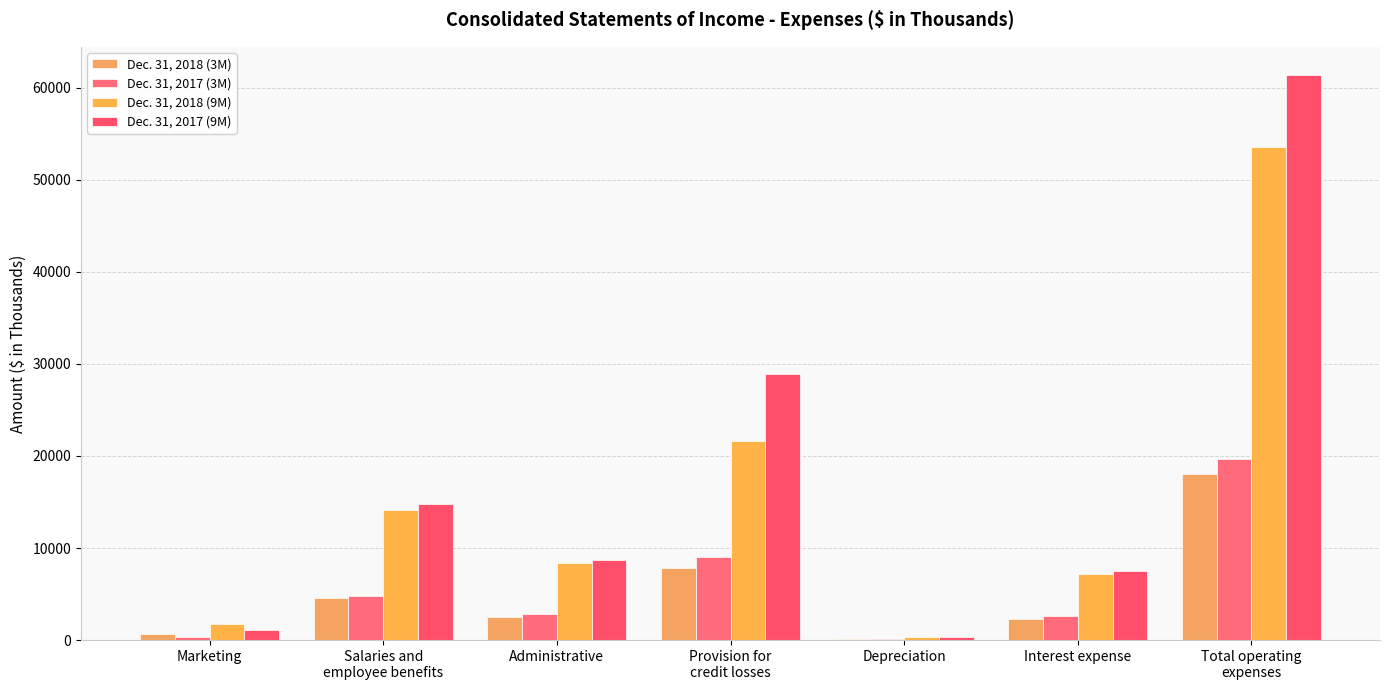

Reading right to left, list all the values displayed in this chart.

Dec. 31, 2018 (3M): 18021	2303	91	7870	2530	4575	652
Dec. 31, 2017 (3M): 19712	2585	116	8989	2845	4826	351
Dec. 31, 2018 (9M): 53513	7228	290	21670	8387	14182	1756
Dec. 31, 2017 (9M): 61371	7500	356	28887	8698	14835	1095